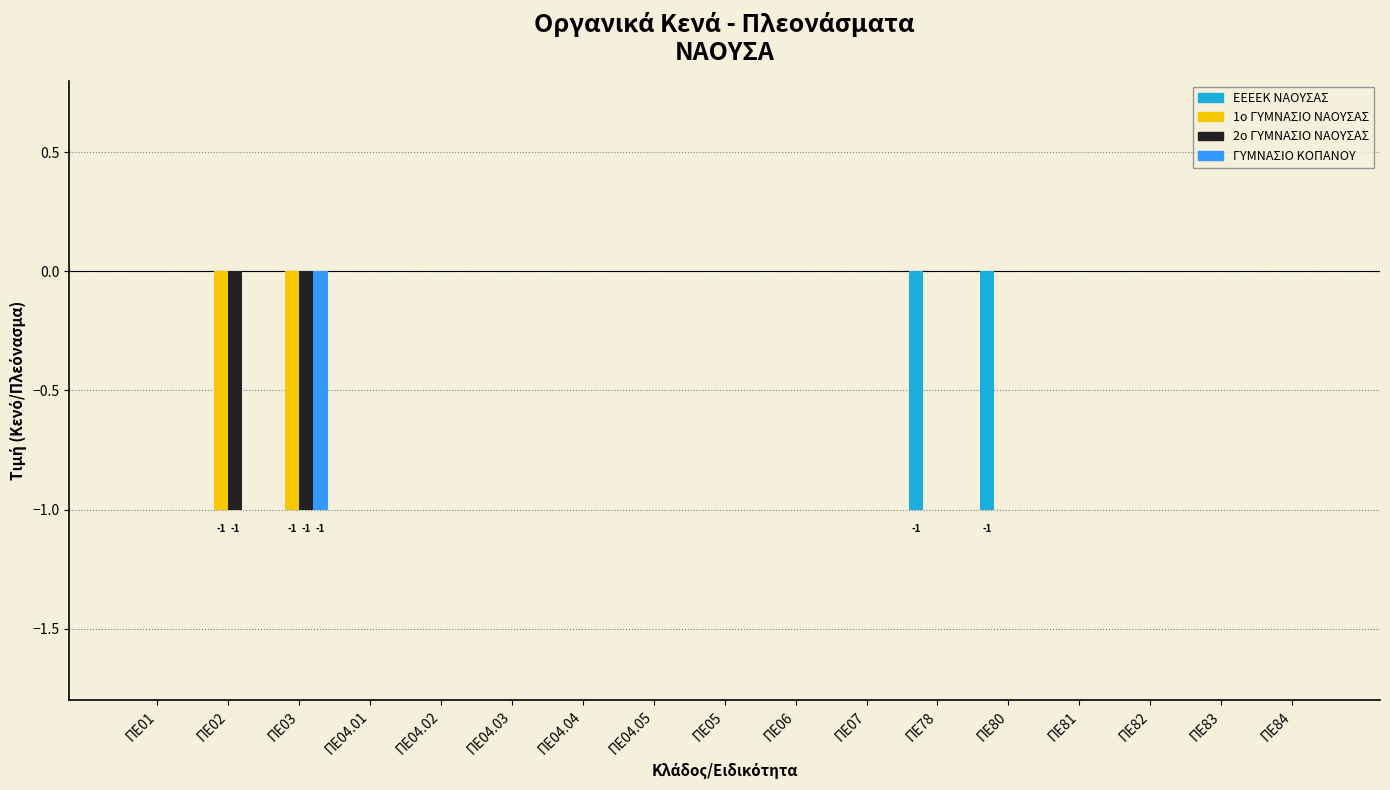

The 1ο ΓΥΜΝΑΣΙΟ ΝΑΟΥΣΑΣ series shows -1 at ΠΕ83. True or false?

False